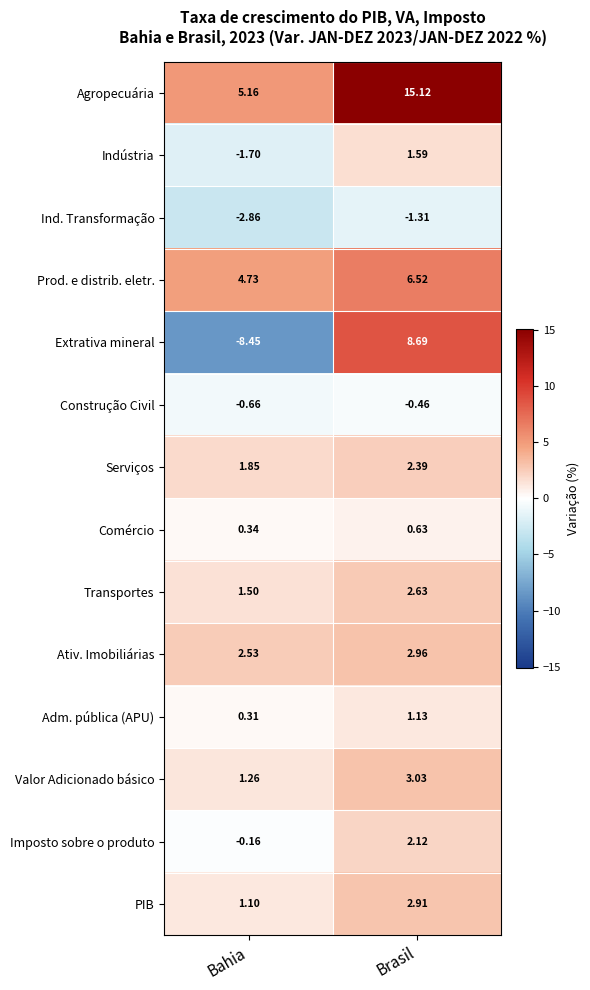

At which label does Agropecuária reach its peak?

Brasil